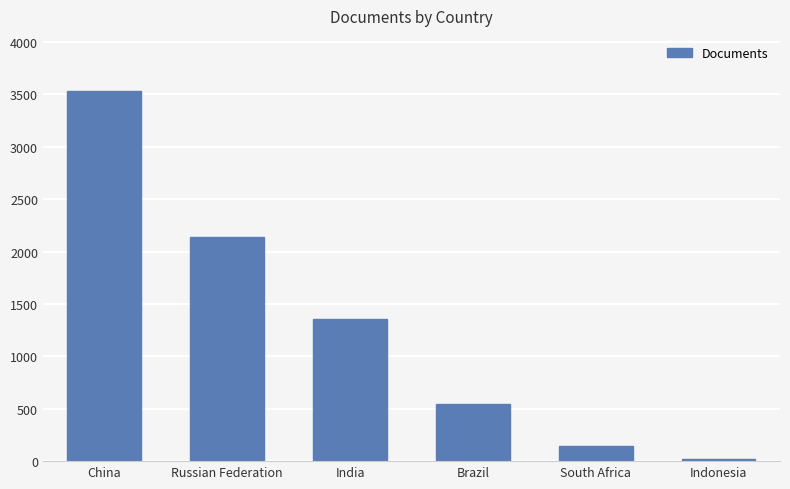

What is the difference between the values at China and India?

2170